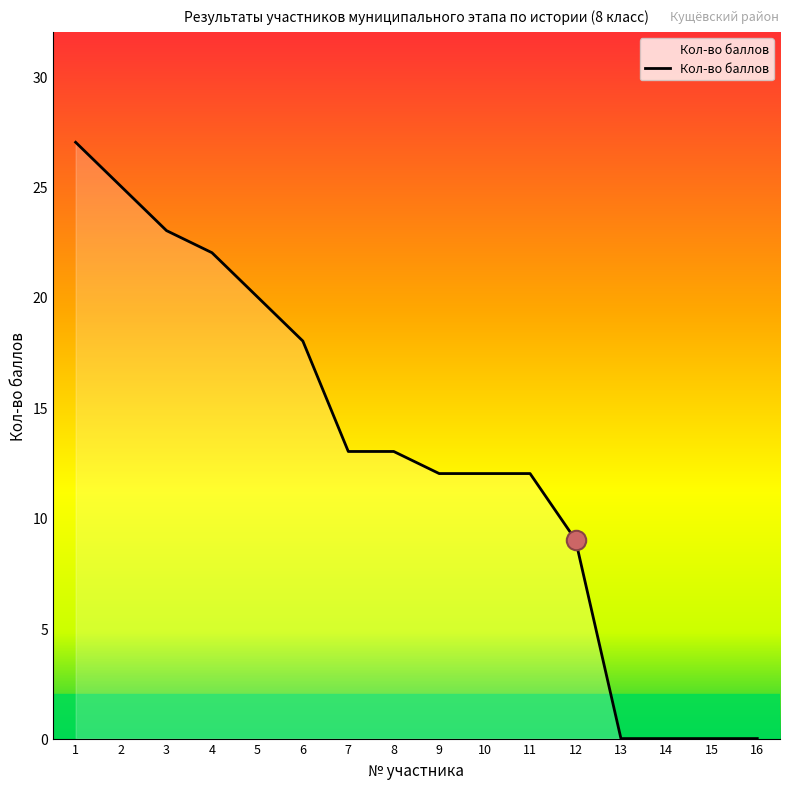

True or false: there are more than 1 points higher than both neighbors.

False